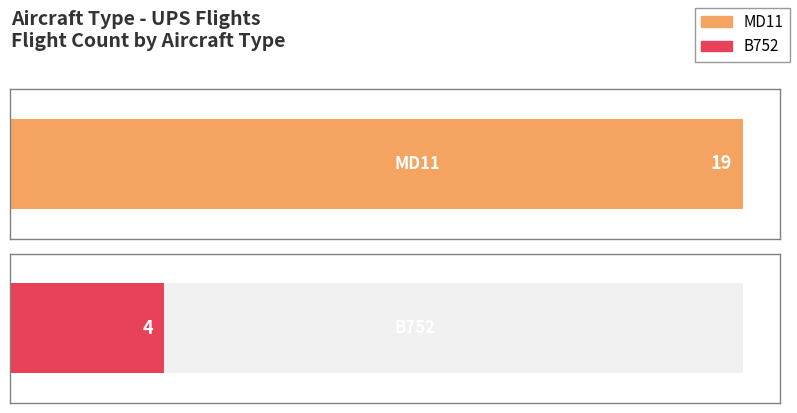

What is the label of the 2nd bar from the right?

MD11